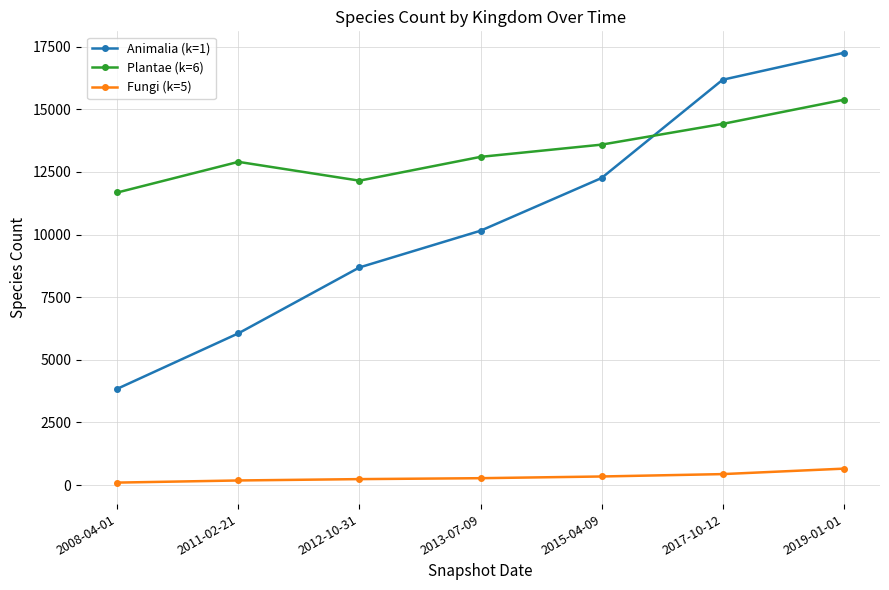

How many lines are shown in the chart?

3